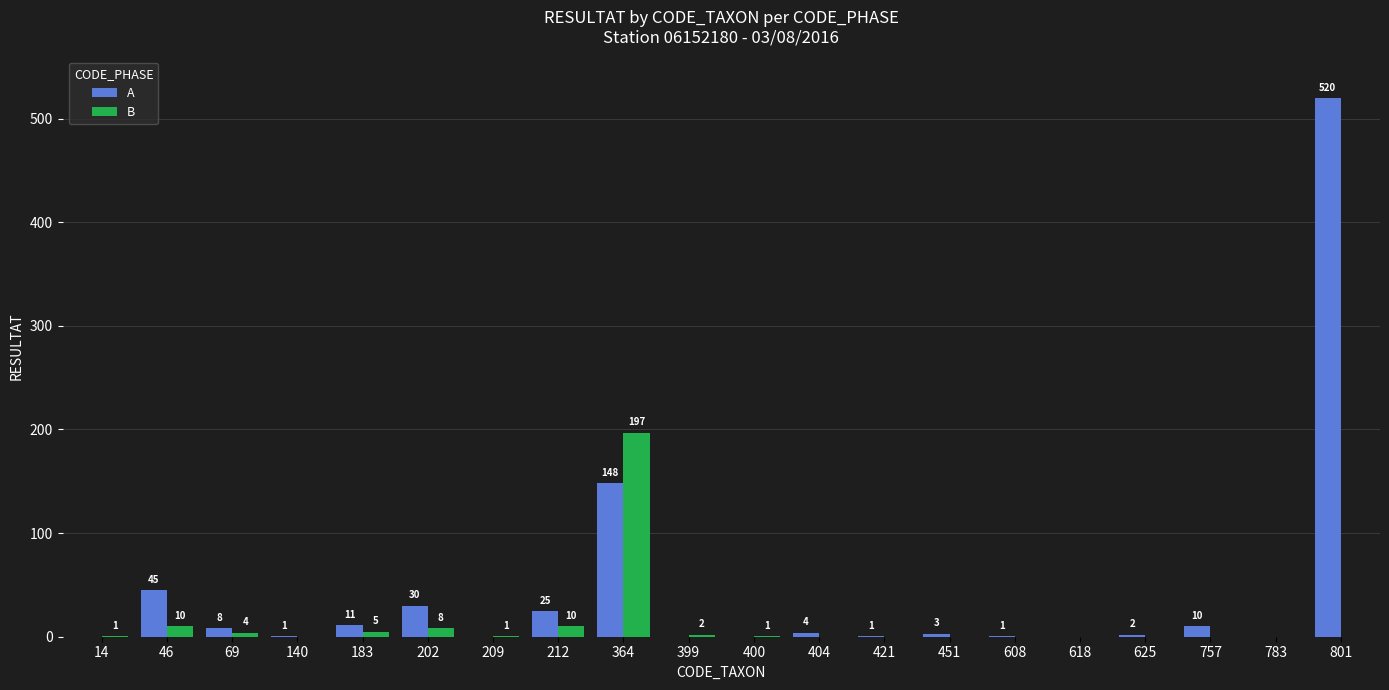

At which label is A closest to 260?

364